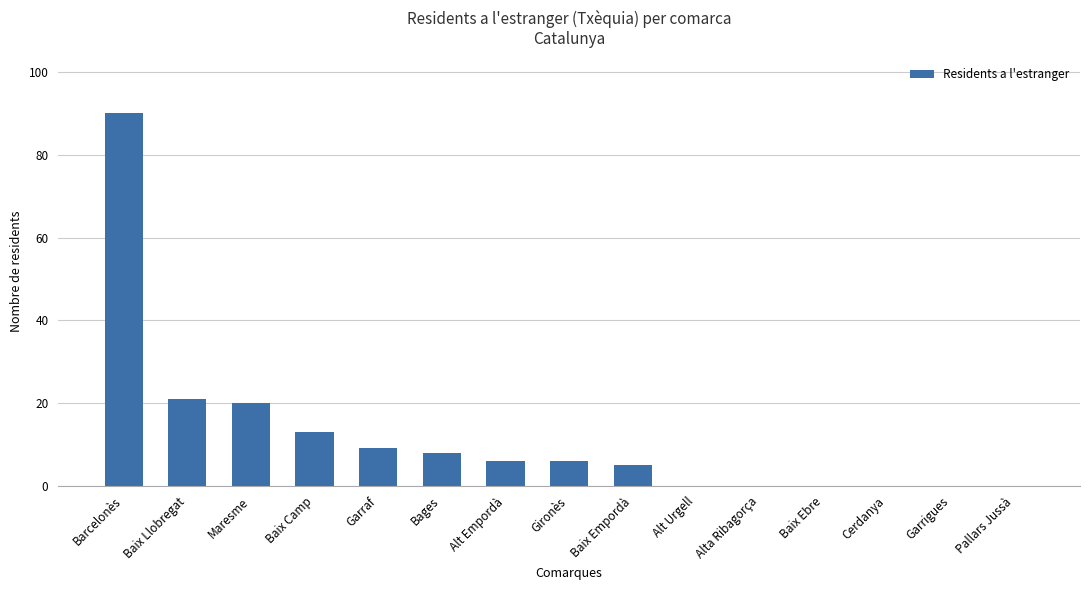

What is the average value?

12